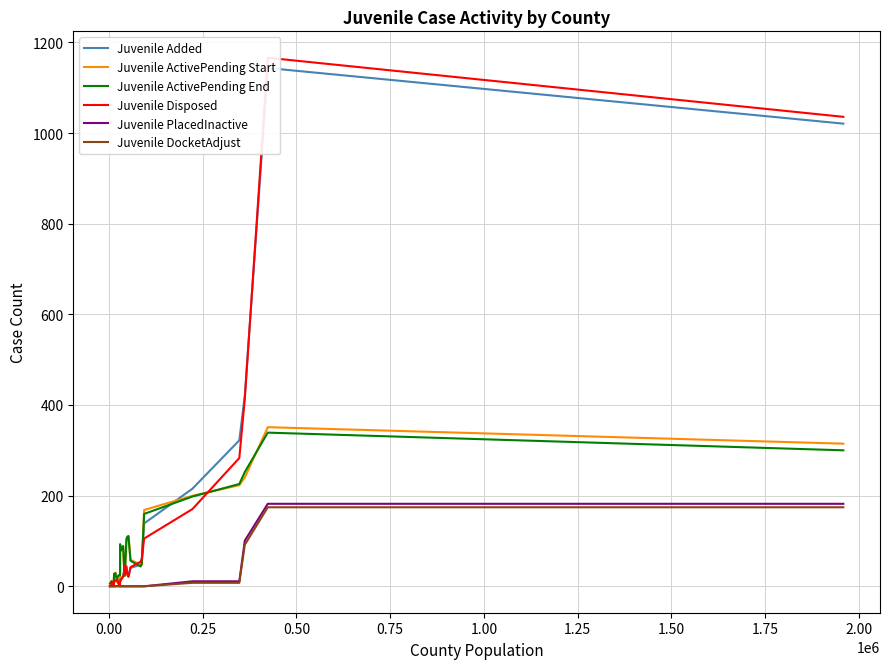

True or false: Juvenile ActivePending End and Juvenile PlacedInactive intersect in this chart.

False